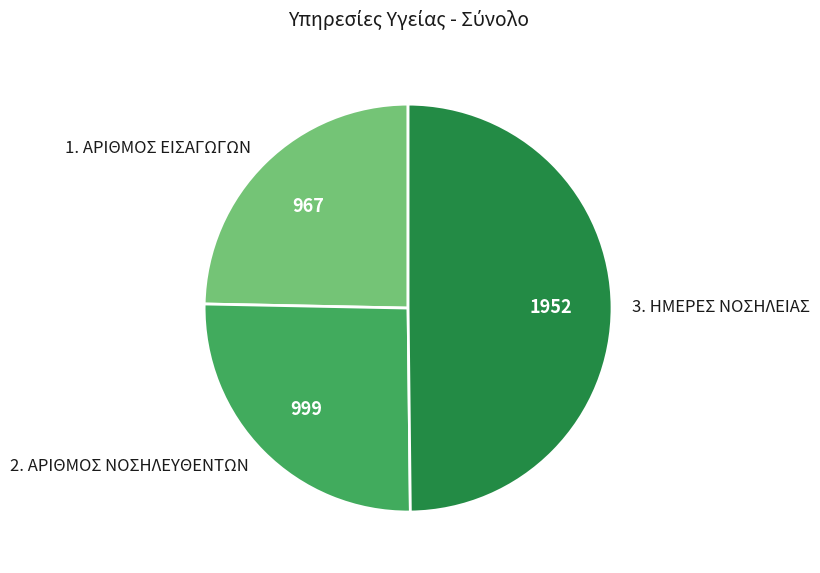

Combined, do 3. ΗΜΕΡΕΣ ΝΟΣΗΛΕΙΑΣ and 2. ΑΡΙΘΜΟΣ ΝΟΣΗΛΕΥΘΕΝΤΩΝ account for over 50%?

Yes